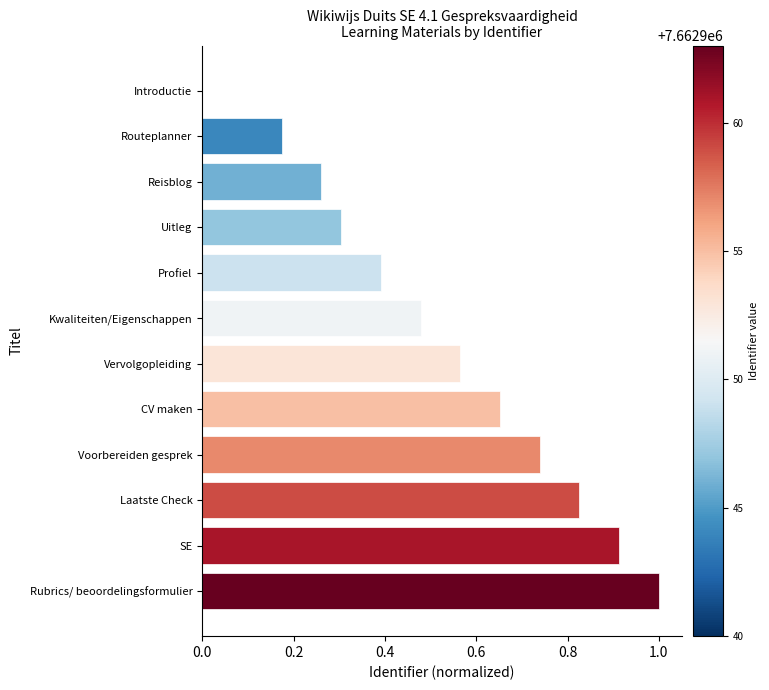

What is the change in value from Reisblog to Profiel?

+0.1